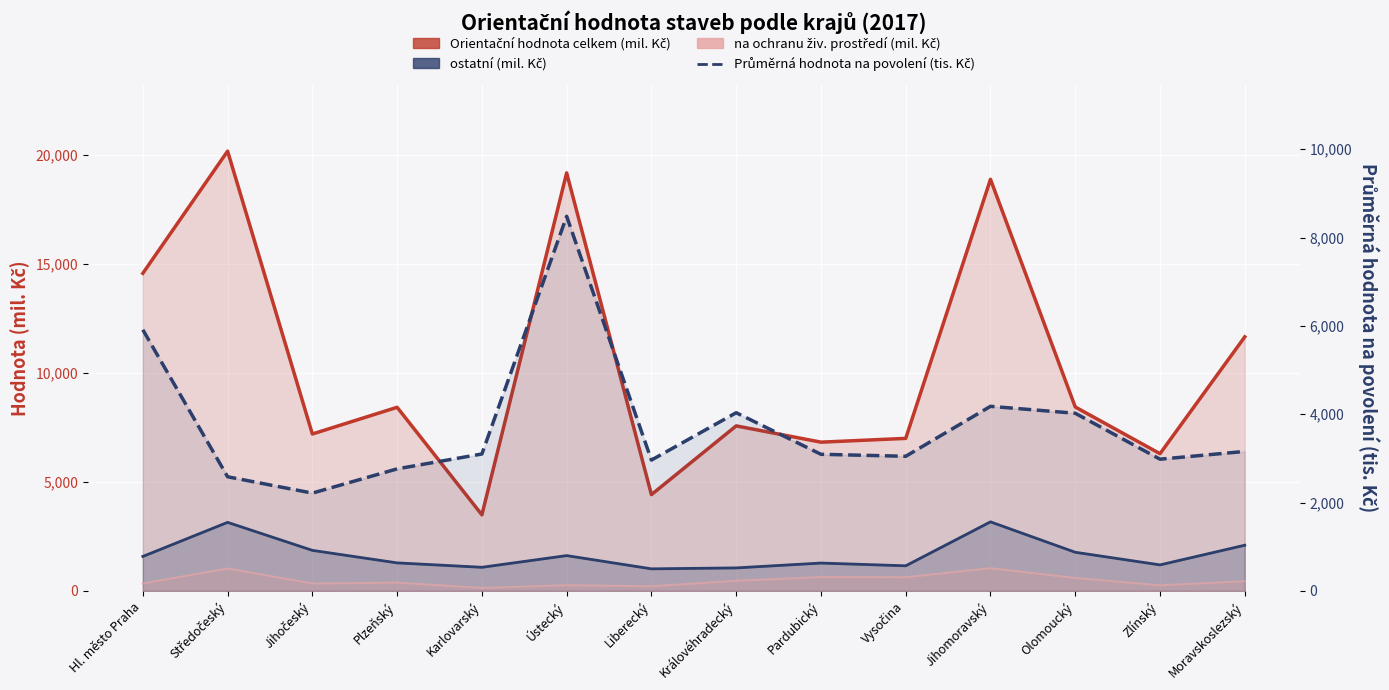

How many values in the na ochranu živ. prostředí (mil. Kč) series exceed 441?

6